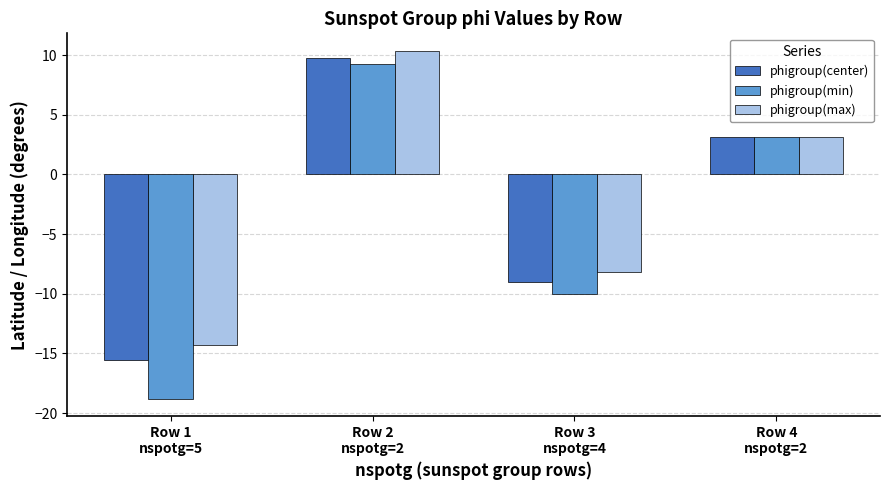

Rank the series by their average value, from highest to lowest.

phigroup(max), phigroup(center), phigroup(min)